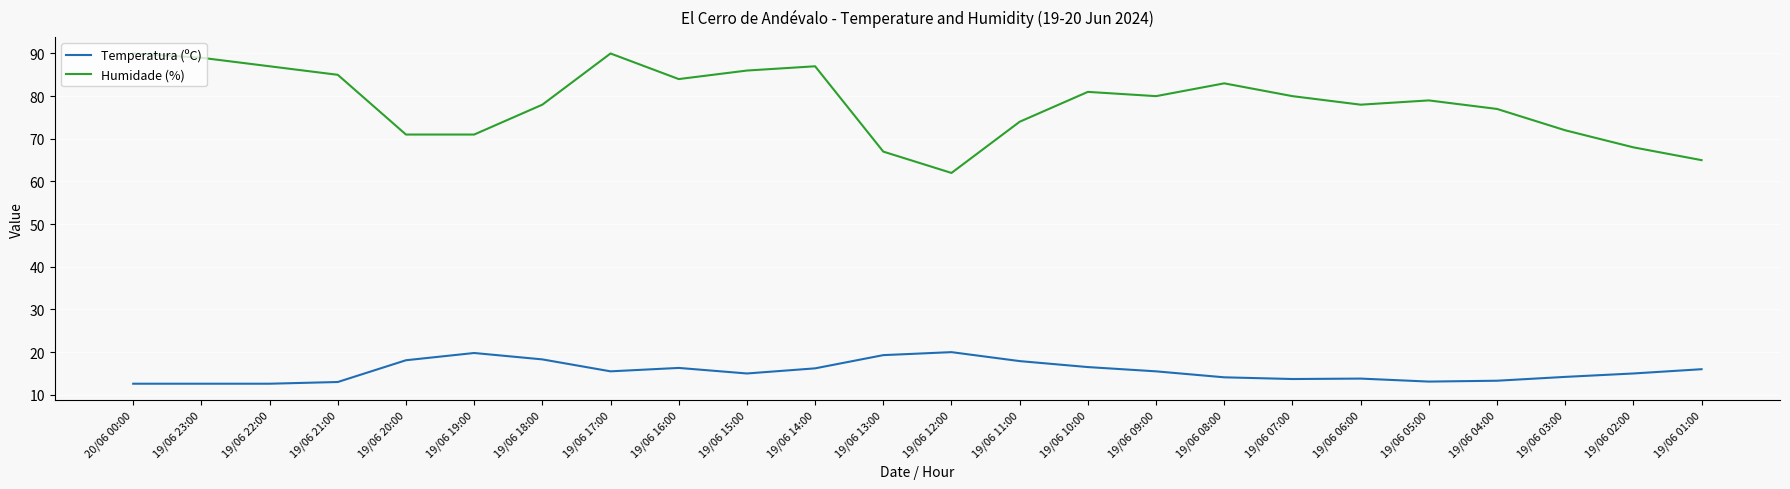

What is the sum of the Temperatura (ºC) values at 19/06 02:00 and 19/06 09:00?

30.5